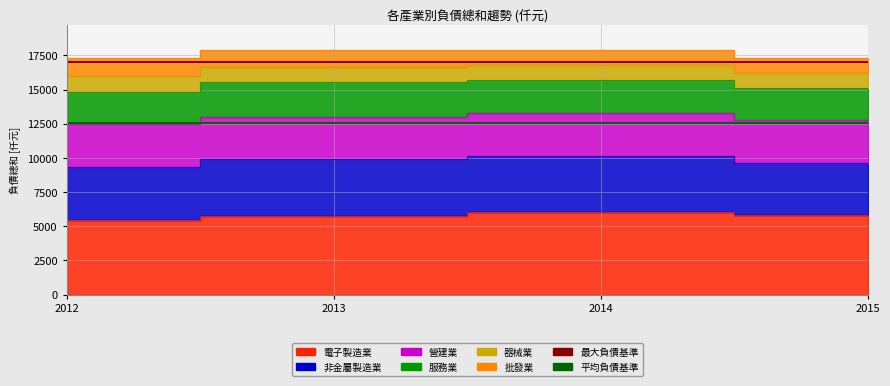

The value of 最大負債基準 at 2012 is 26204.8. True or false?

False